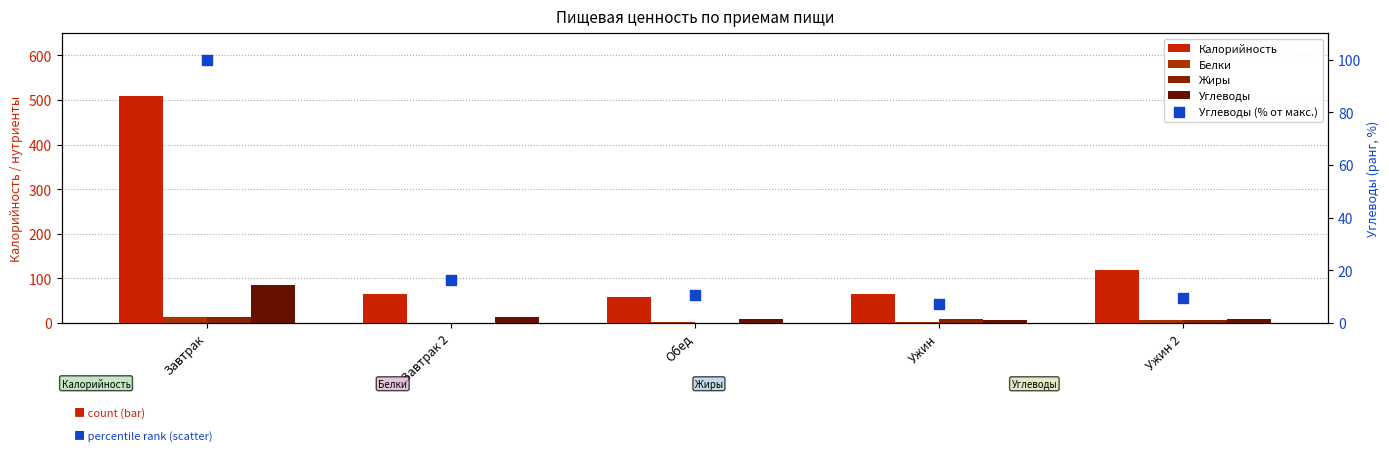

Which series has the largest total across all categories?

Калорийность